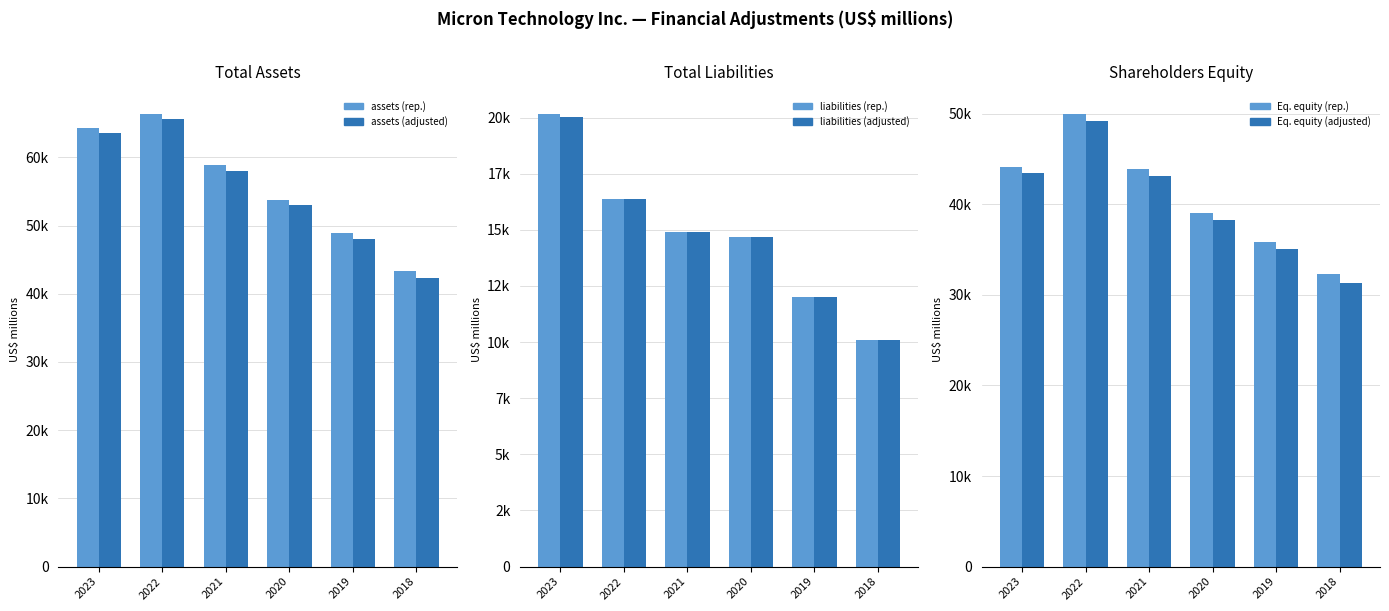

Are the bars horizontal?

No